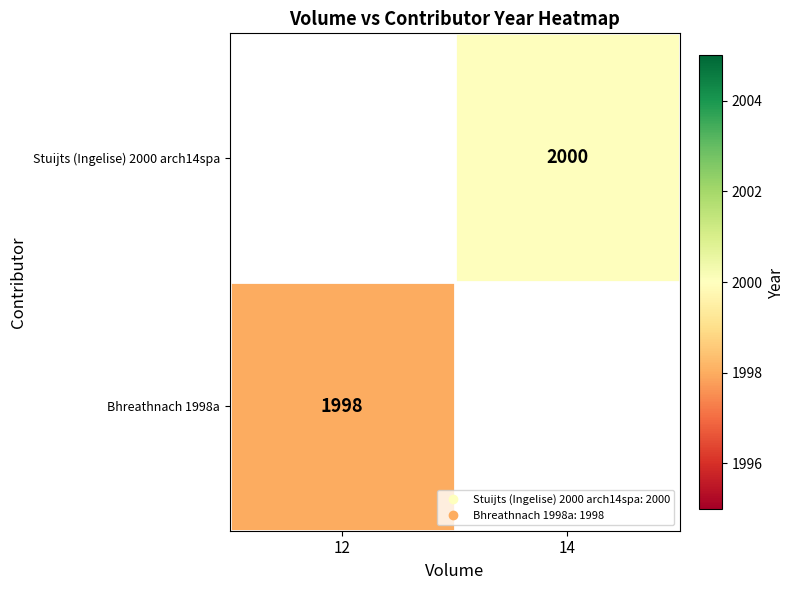

List the labels in order of Bhreathnach 1998a value, smallest first.

12, 14